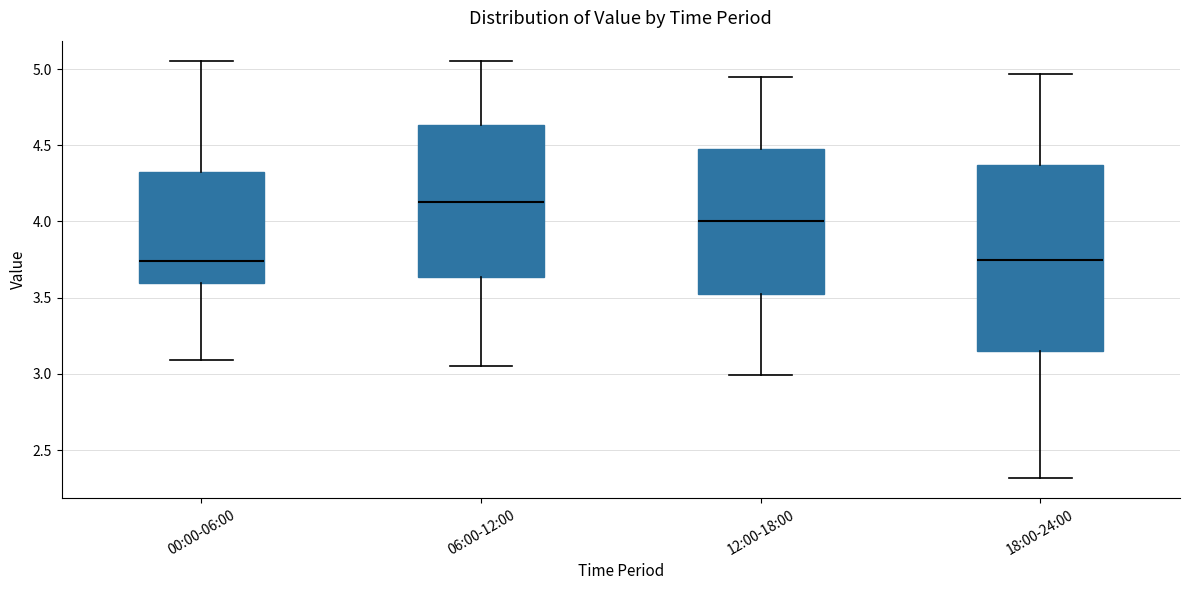

Reading left to right, transcribe this box plot: for each box, give where its median line is, the range the box spans, and where its two whiskers end, as read against the y-axis. The values are not printed on the chart, so give them approximately, as read against the axis.

00:00-06:00: median 3.75, box 3.60 to 4.35, whiskers 3.10 to 5.05
06:00-12:00: median 4.15, box 3.65 to 4.65, whiskers 3.05 to 5.05
12:00-18:00: median 4.00, box 3.50 to 4.50, whiskers 3.00 to 4.95
18:00-24:00: median 3.75, box 3.15 to 4.35, whiskers 2.30 to 4.95